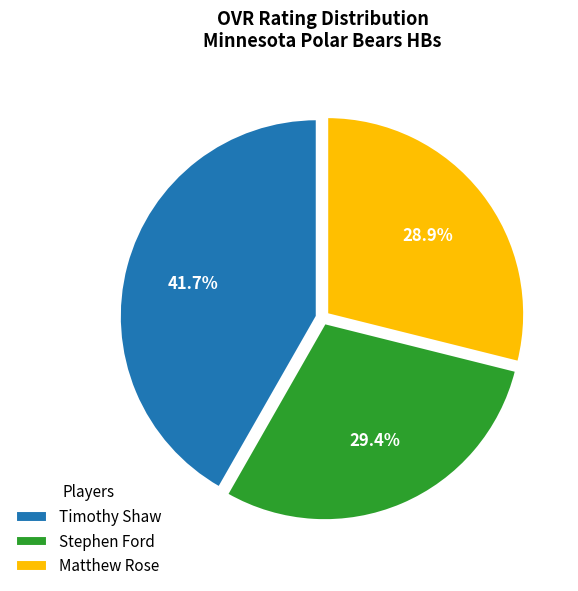

How much of the chart is everything except Timothy Shaw?

58.3%